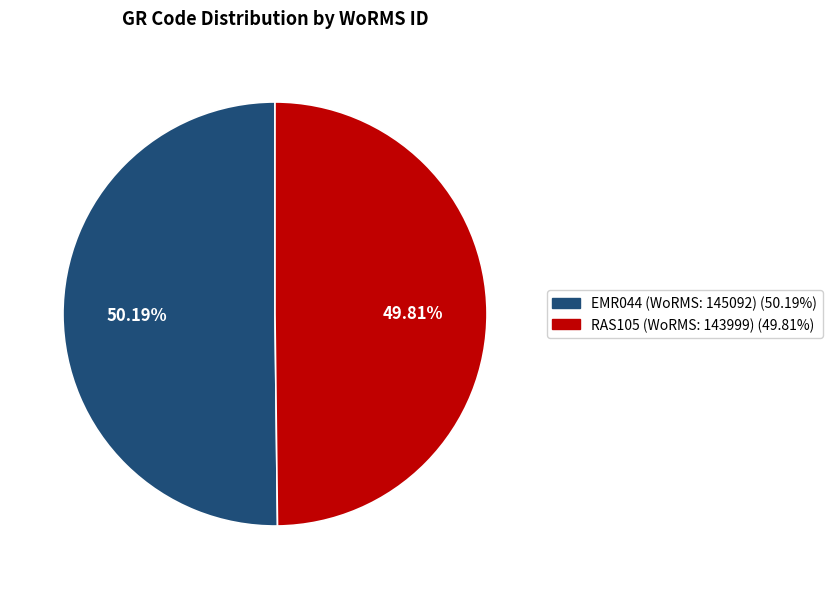

To the nearest percent, what is the combined percentage of RAS105 (WoRMS: 143999) and EMR044 (WoRMS: 145092)?

100%